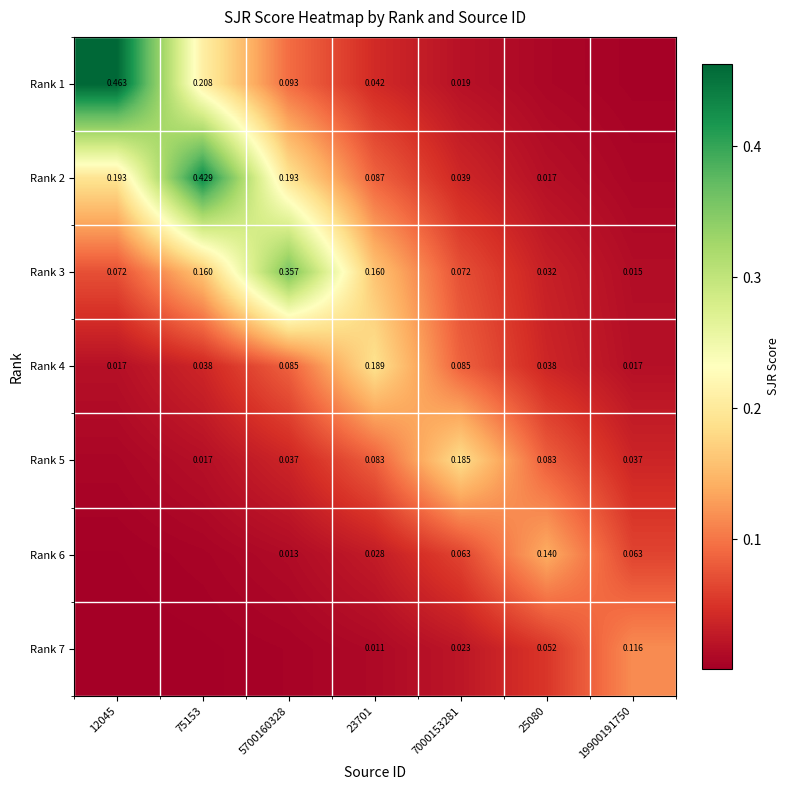

Is the value of Rank 1 at 7000153281 greater than the value of Rank 2 at 5700160328?

No